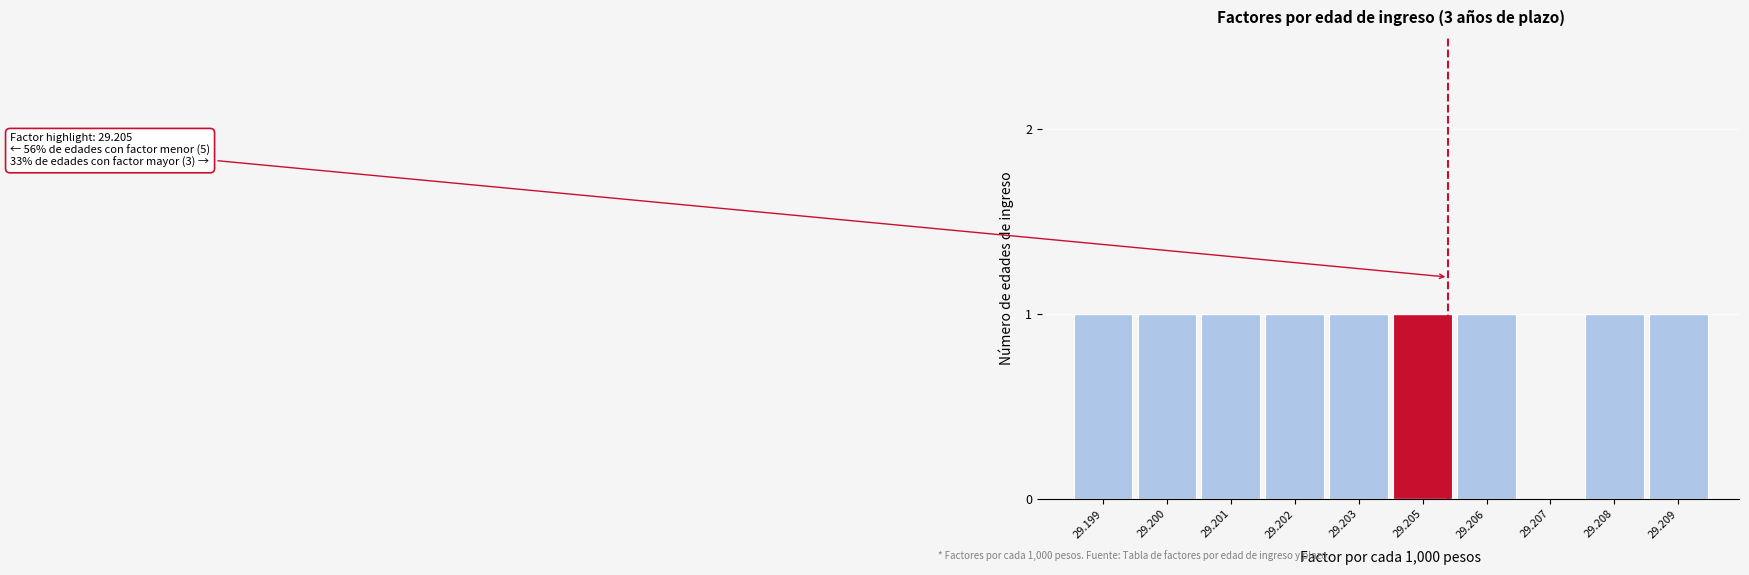

Reading left to right, transcribe all the data shown in this chart.

29.199=1	29.200=1	29.201=1	29.202=1	29.203=1	29.205=1	29.206=1	29.207=0	29.208=1	29.209=1